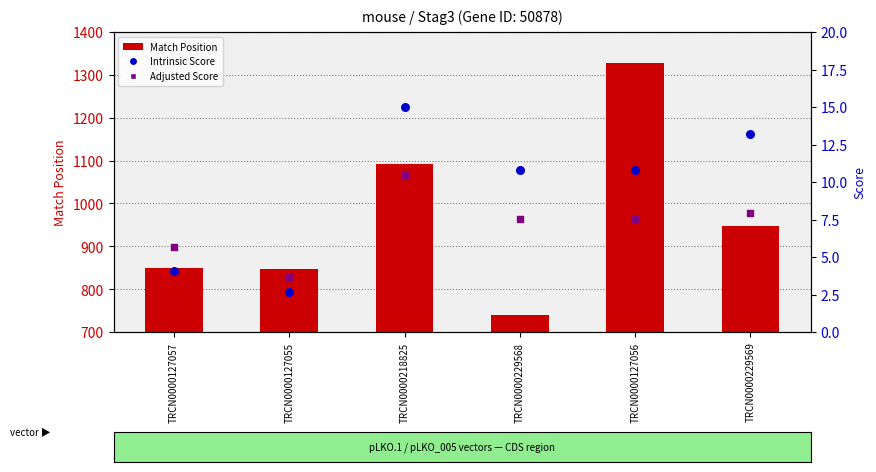

At how many categories does at least one series exceed 754?

5